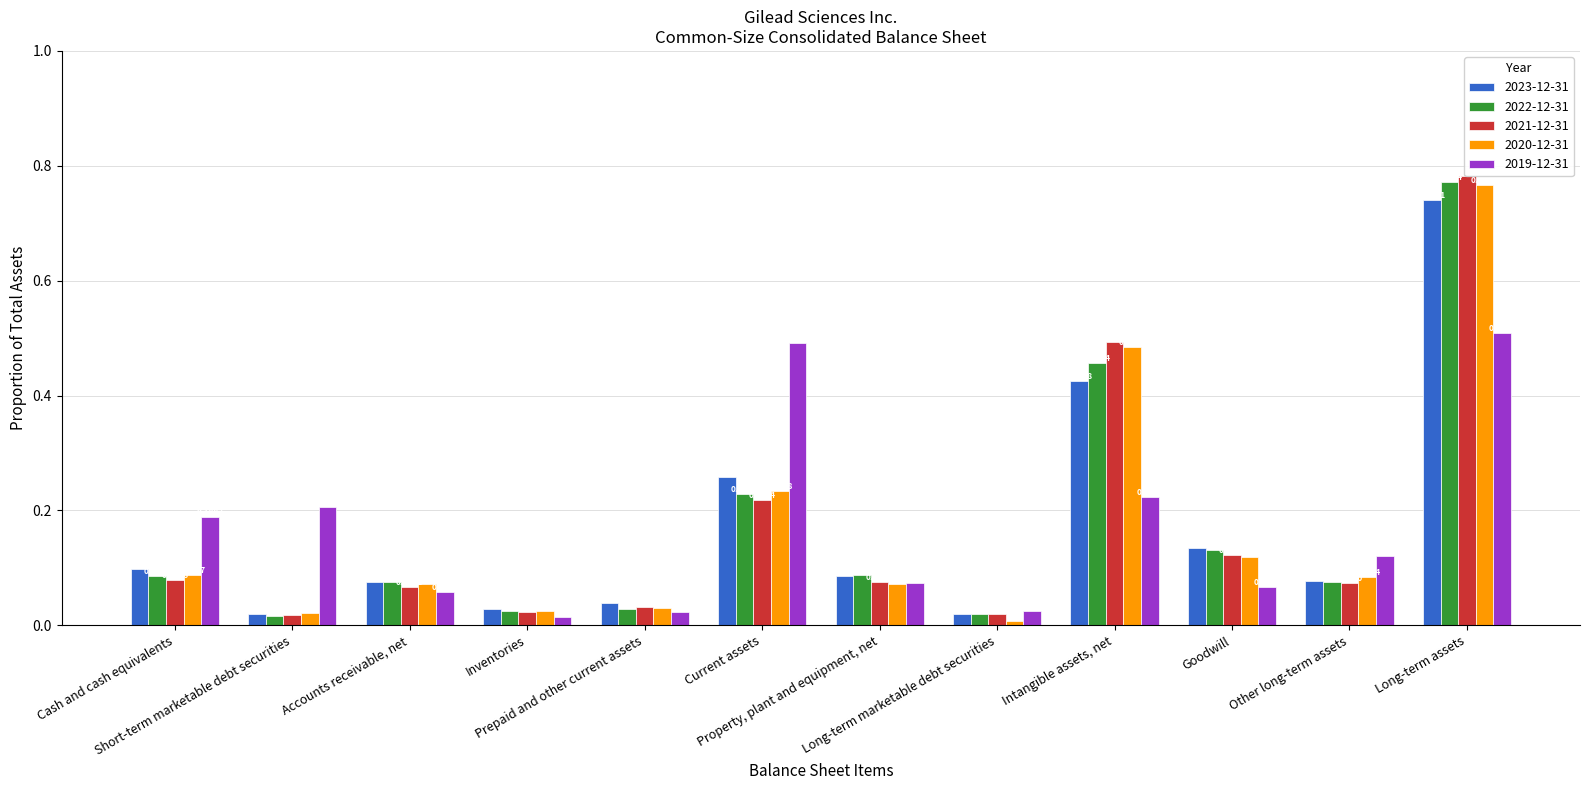

What position from the left is Accounts receivable, net?

3